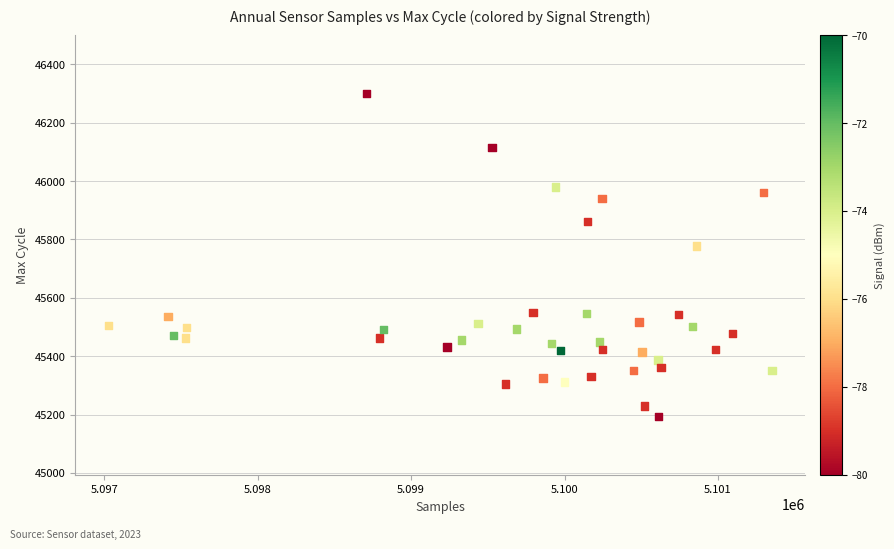

What Y value in the scatter plot is closest to 45747?

45778